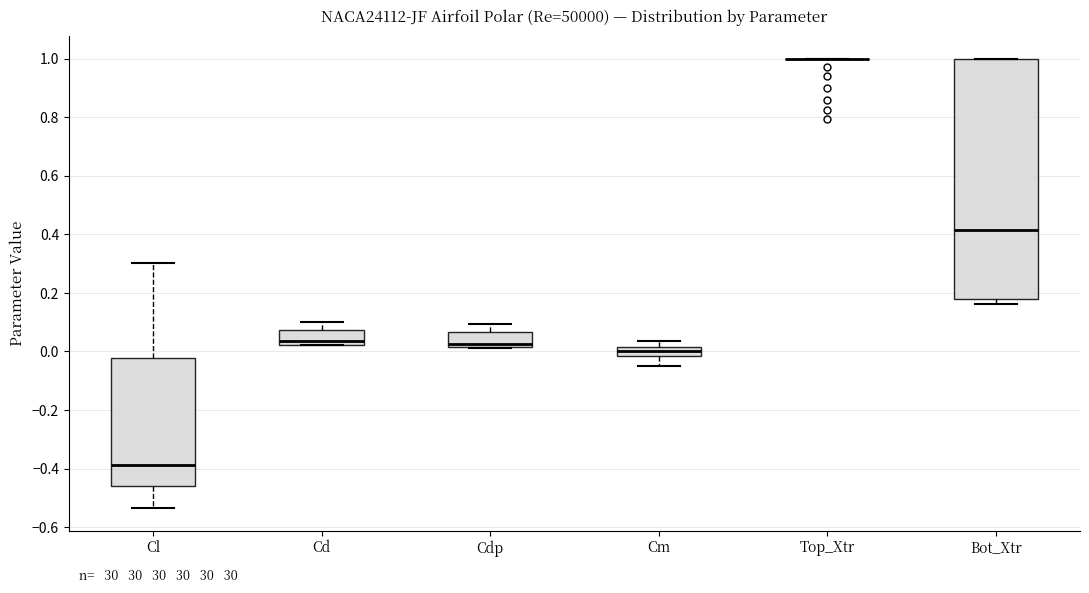

Comparing the boxes themselves (not the whiskers), which one is the tallest?

Bot_Xtr